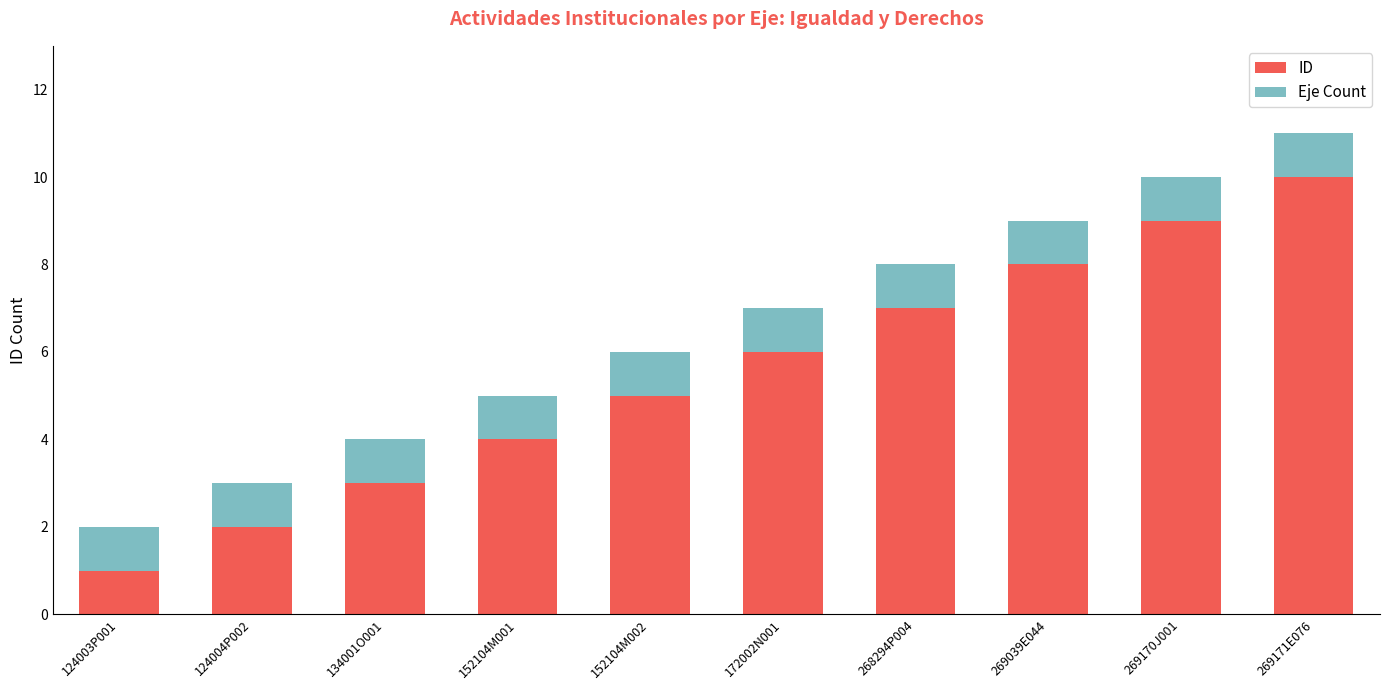

What is the sum of all ID values?

55